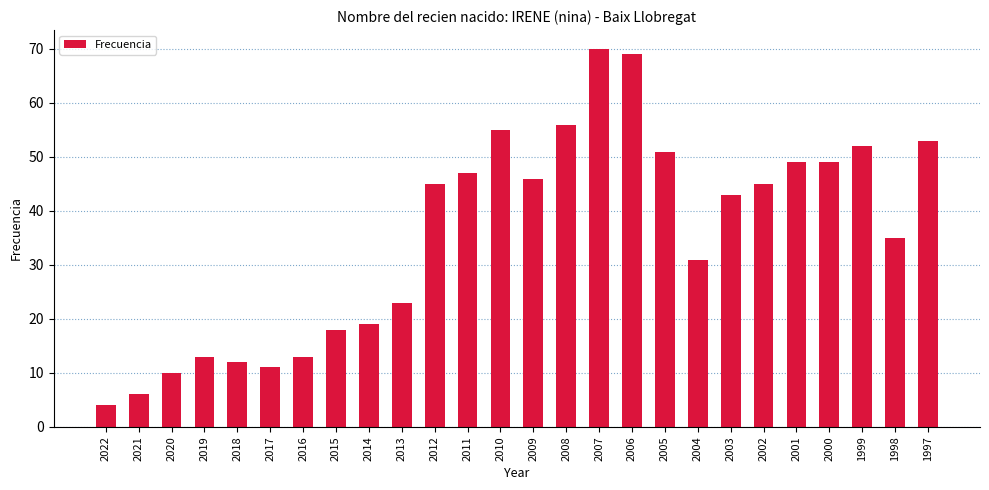

What is the sum of all values?

925